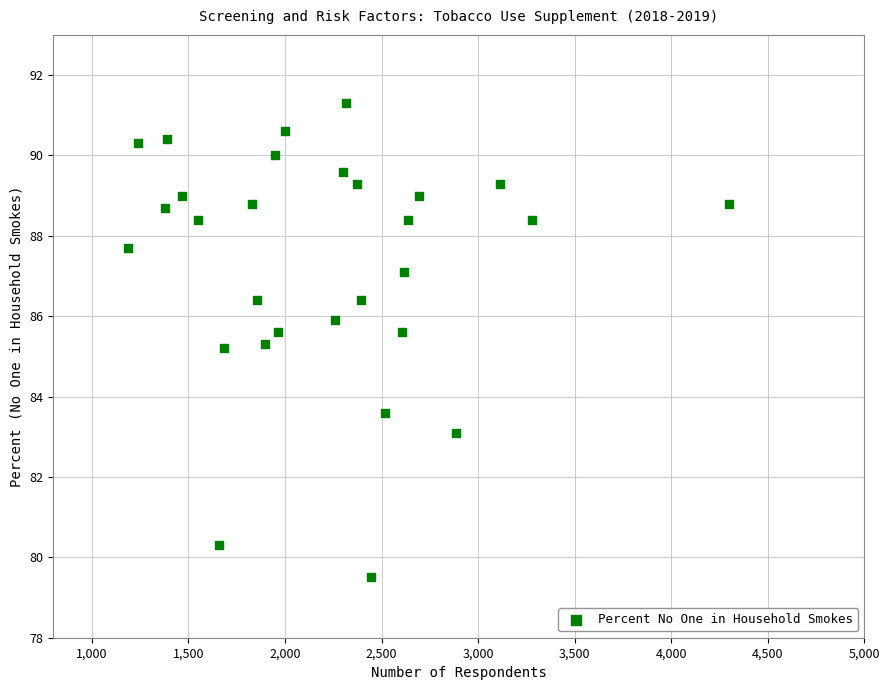

What is the range of Y values (max minus min)?

11.8